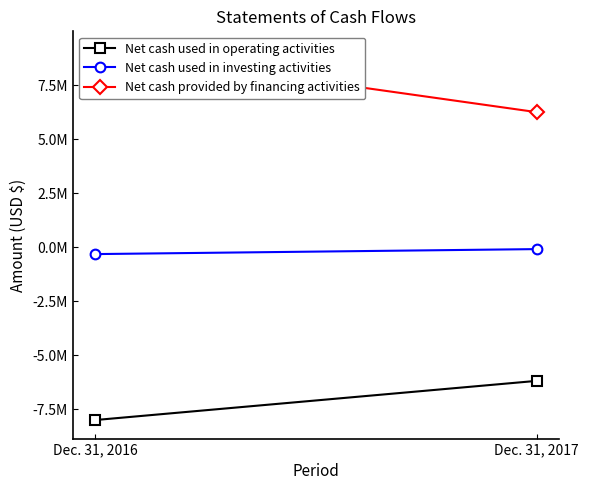

Which series has the largest range (max minus min)?

Net cash provided by financing activities